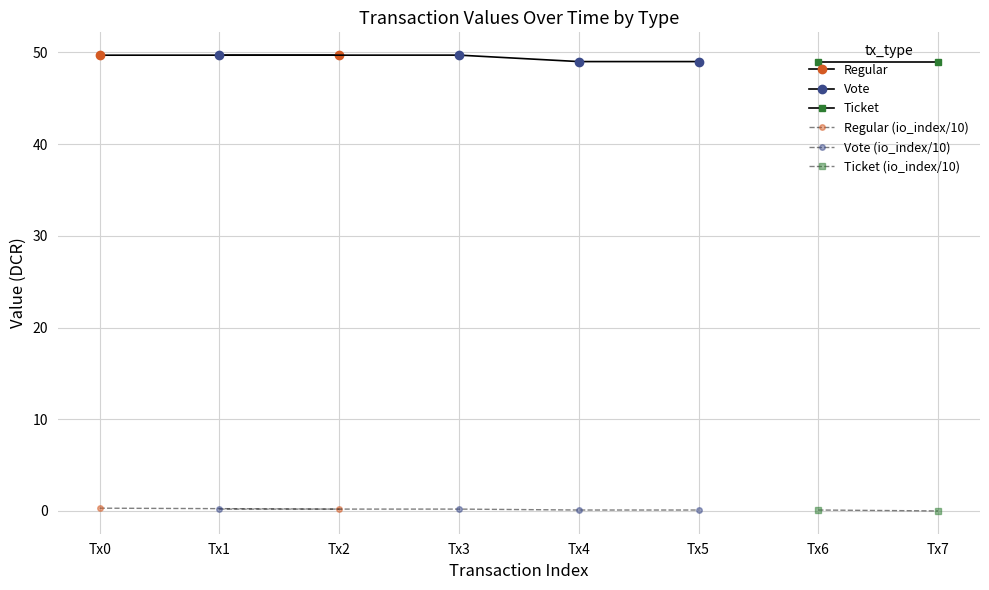

Reading left to right, extract all data points from this chart.

value: 0=49.7	1=49.7	2=49.7	3=49.7	4=49.0	5=49.0	6=49.0	7=49.0
io_index: 0=3.0	1=2.0	2=2.0	3=2.0	4=1.0	5=1.0	6=1.0	7=0.0
valid_mainchain: 0=1.0	1=1.0	2=1.0	3=1.0	4=1.0	5=1.0	6=1.0	7=1.0